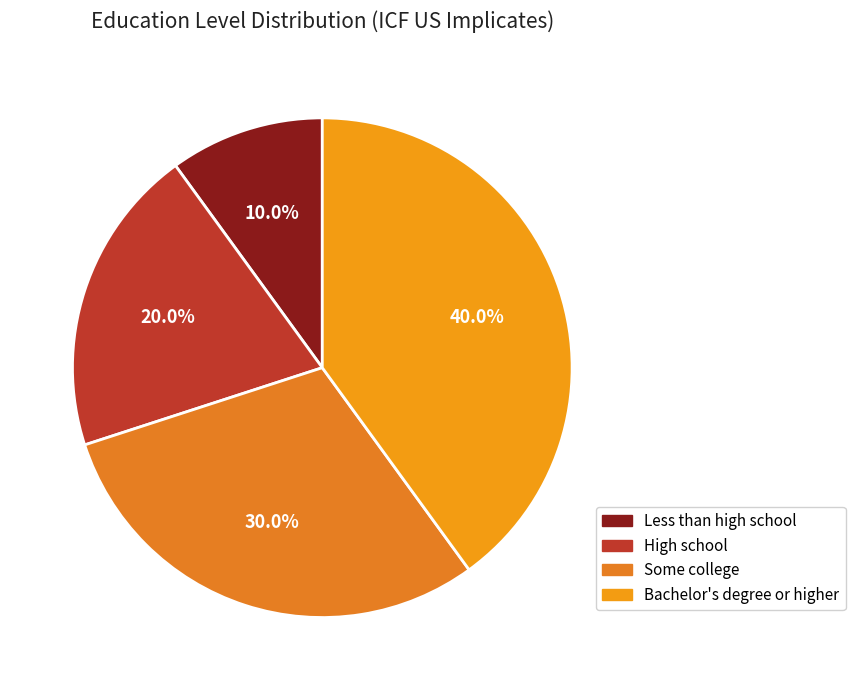

Which slice is the smallest?

Less than high school